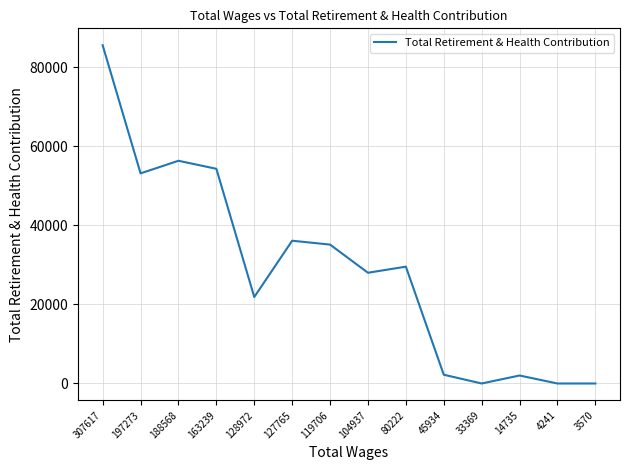

True or false: the data shows 39074 at 33369.

False